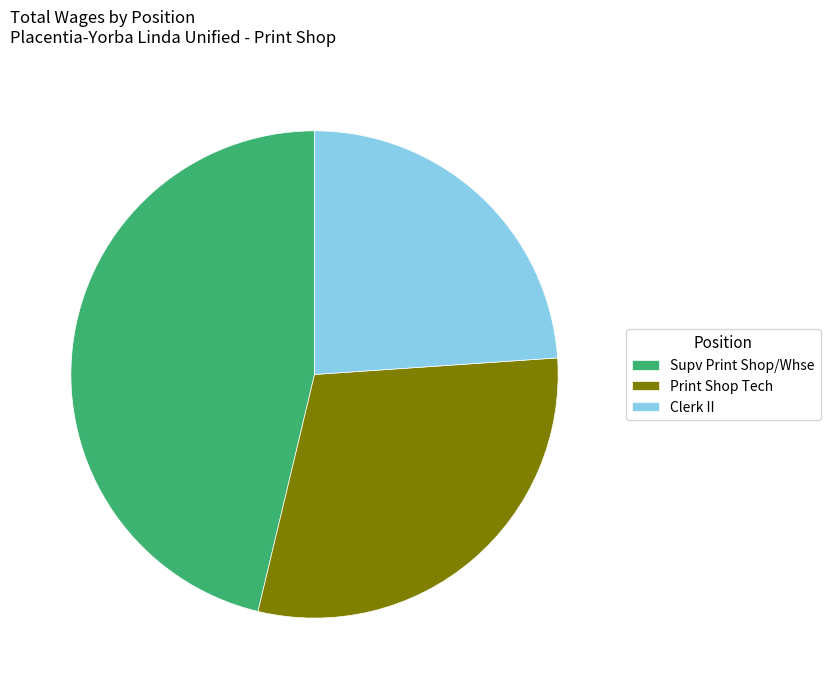

Rank the categories by value from highest to lowest.

Supv Print Shop/Whse, Print Shop Tech, Clerk II